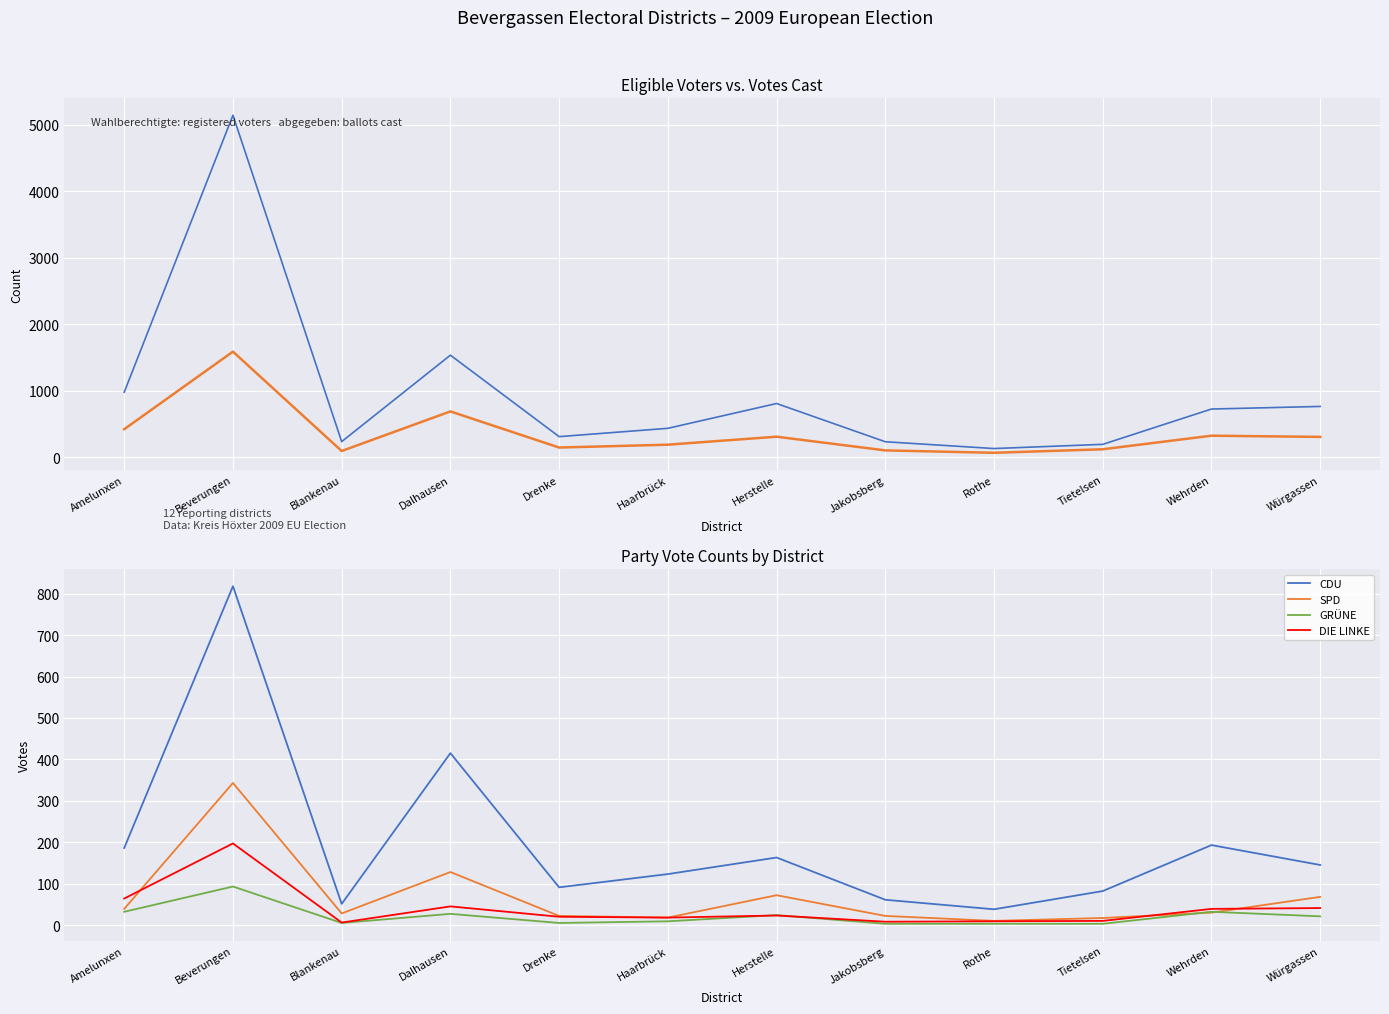

What is the lowest value of the GRÜNE series?

3